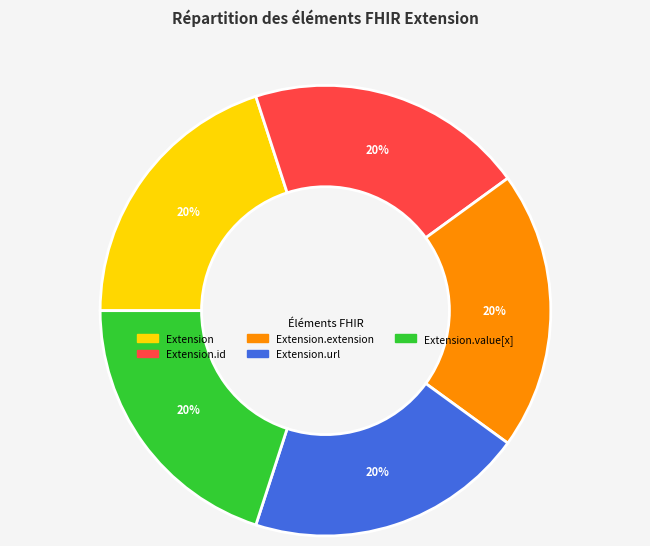

To the nearest percent, what is the average slice percentage?

20%